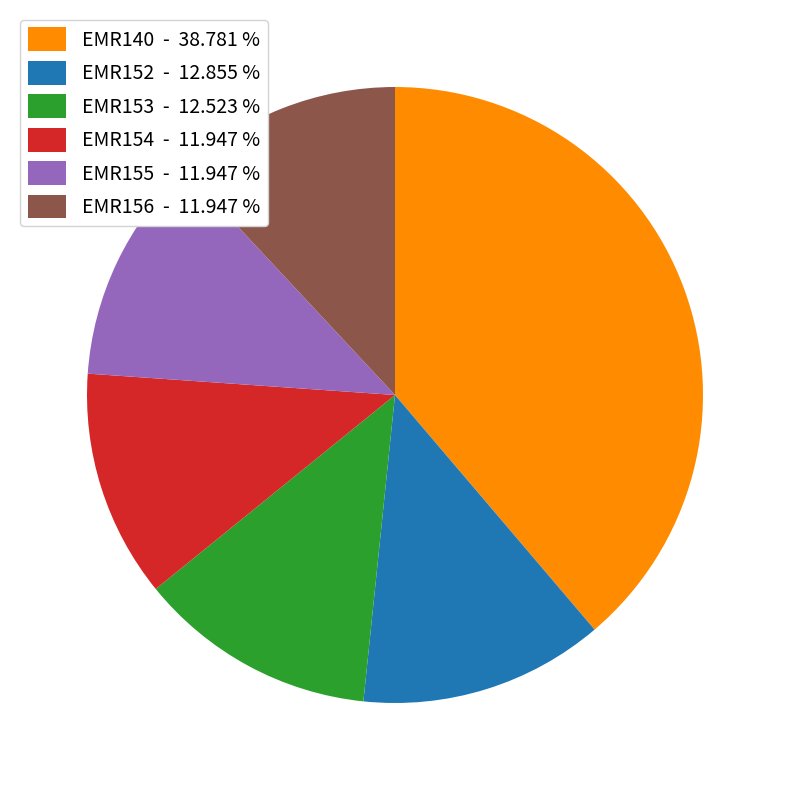

Do EMR140 - 38.781 % and EMR152 - 12.855 % together represent more than half of the pie?

Yes